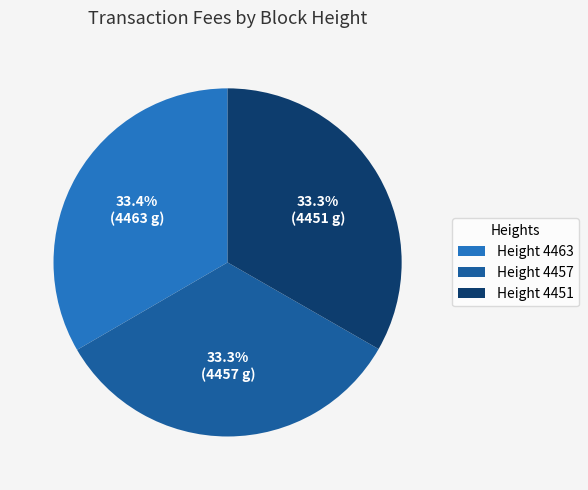

What is the ratio of the value at Height 4463 to the value at Height 4457?

1.0